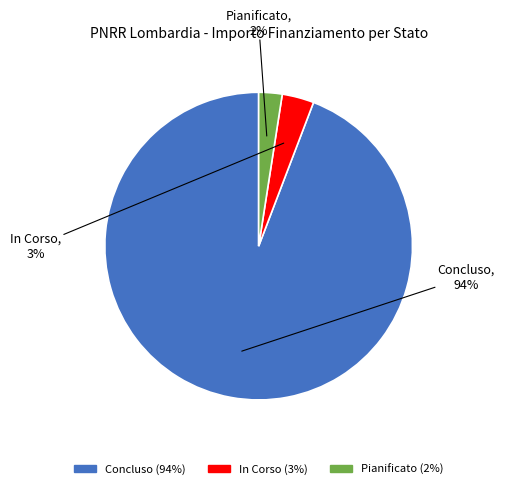

Count the number of slices in the pie.

3